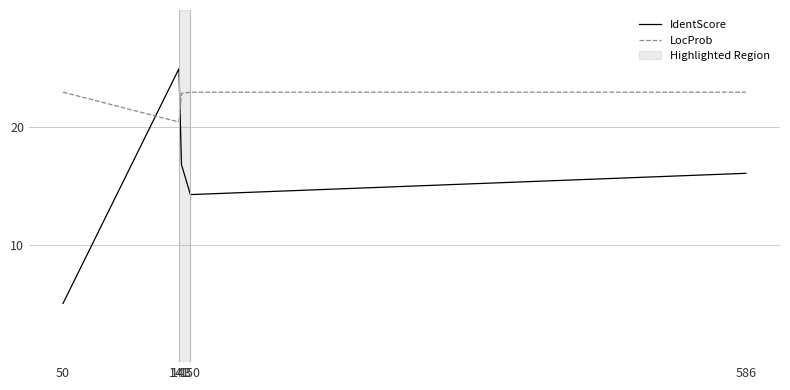

Where is IdentScore nearest to the value 15?

150